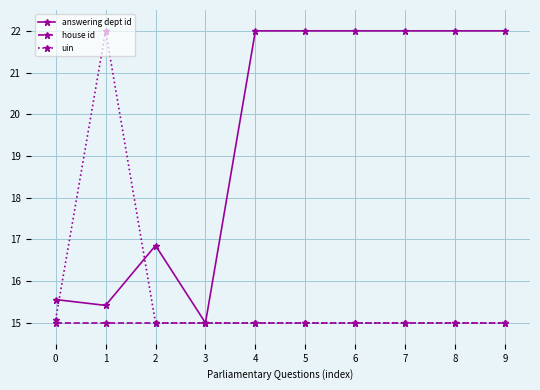

True or false: answering dept id and uin intersect in this chart.

True